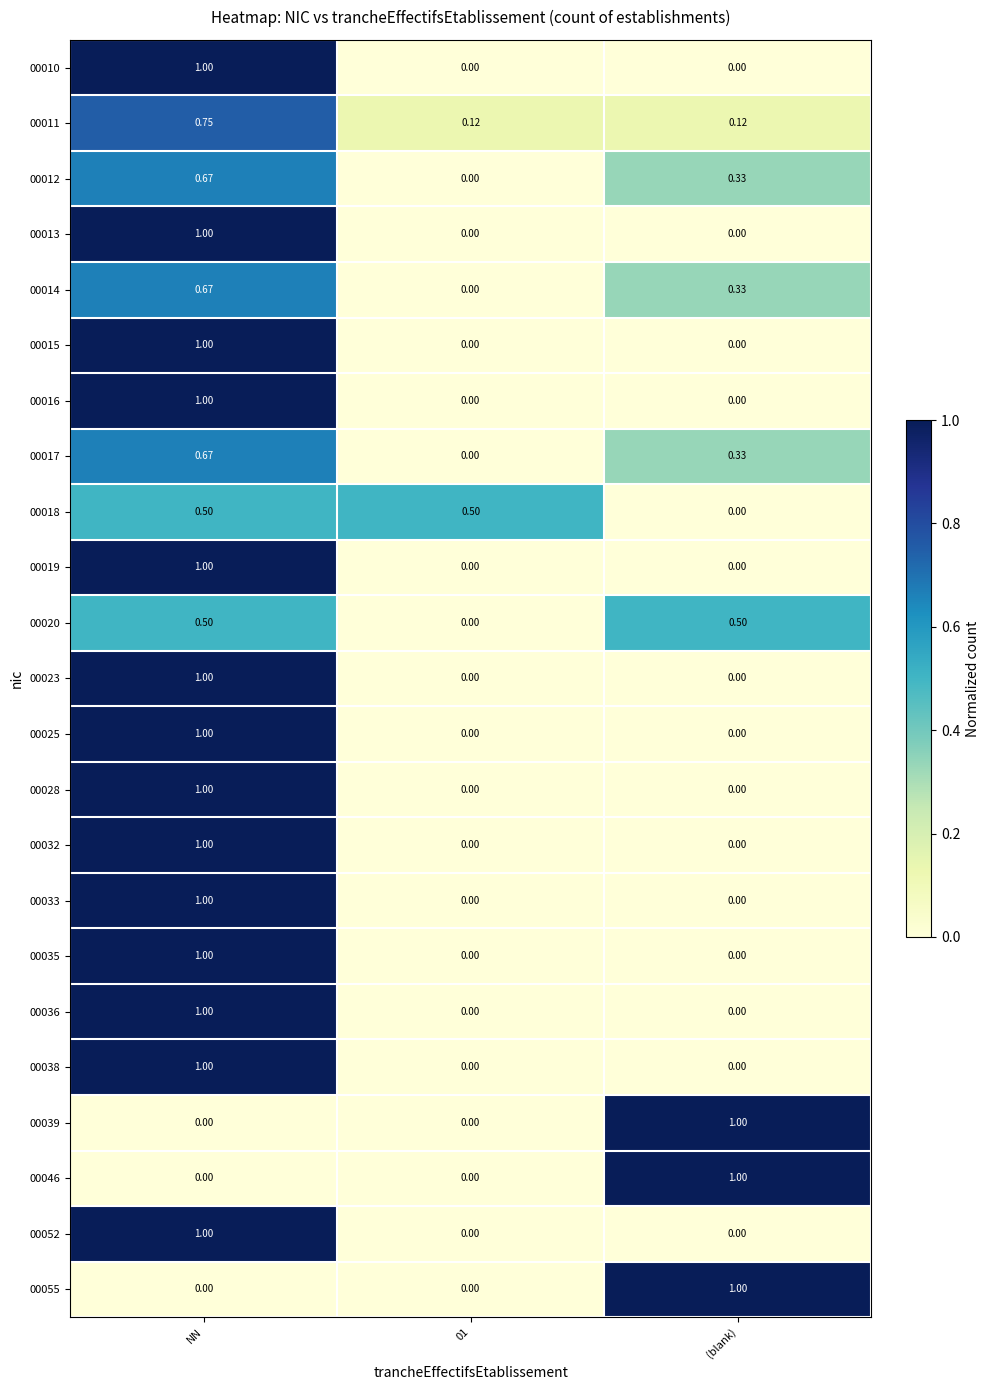

At which label does 00012 reach its peak?

NN